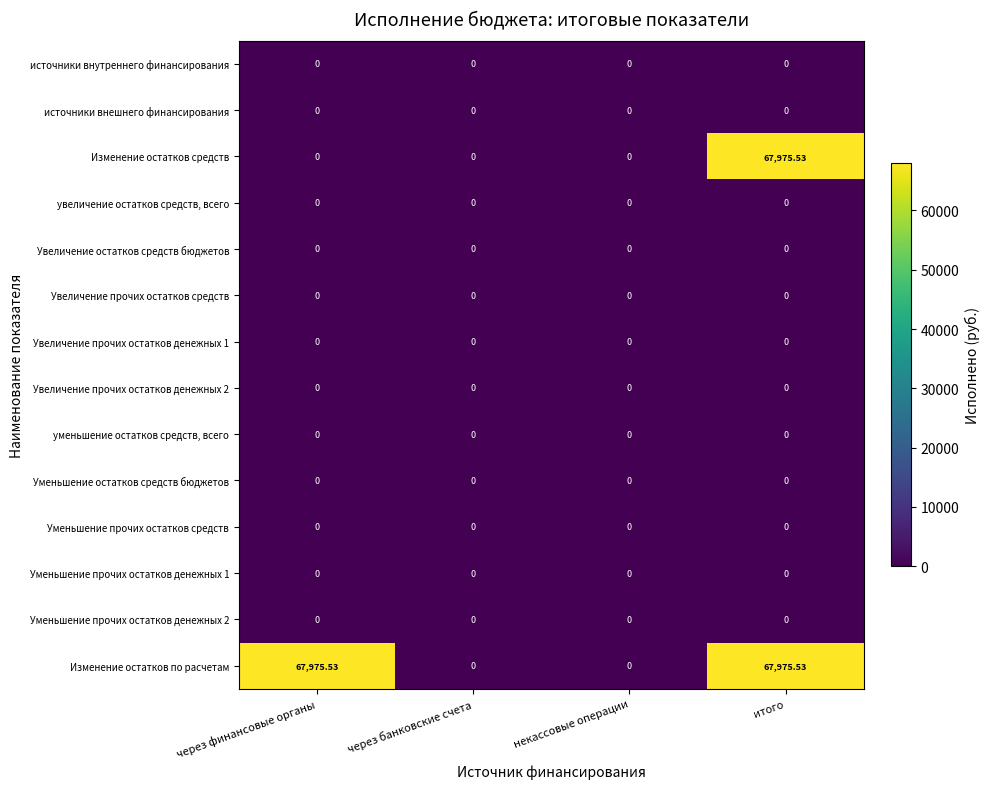

Which series has the largest total across all categories?

Изменение остатков по расчетам